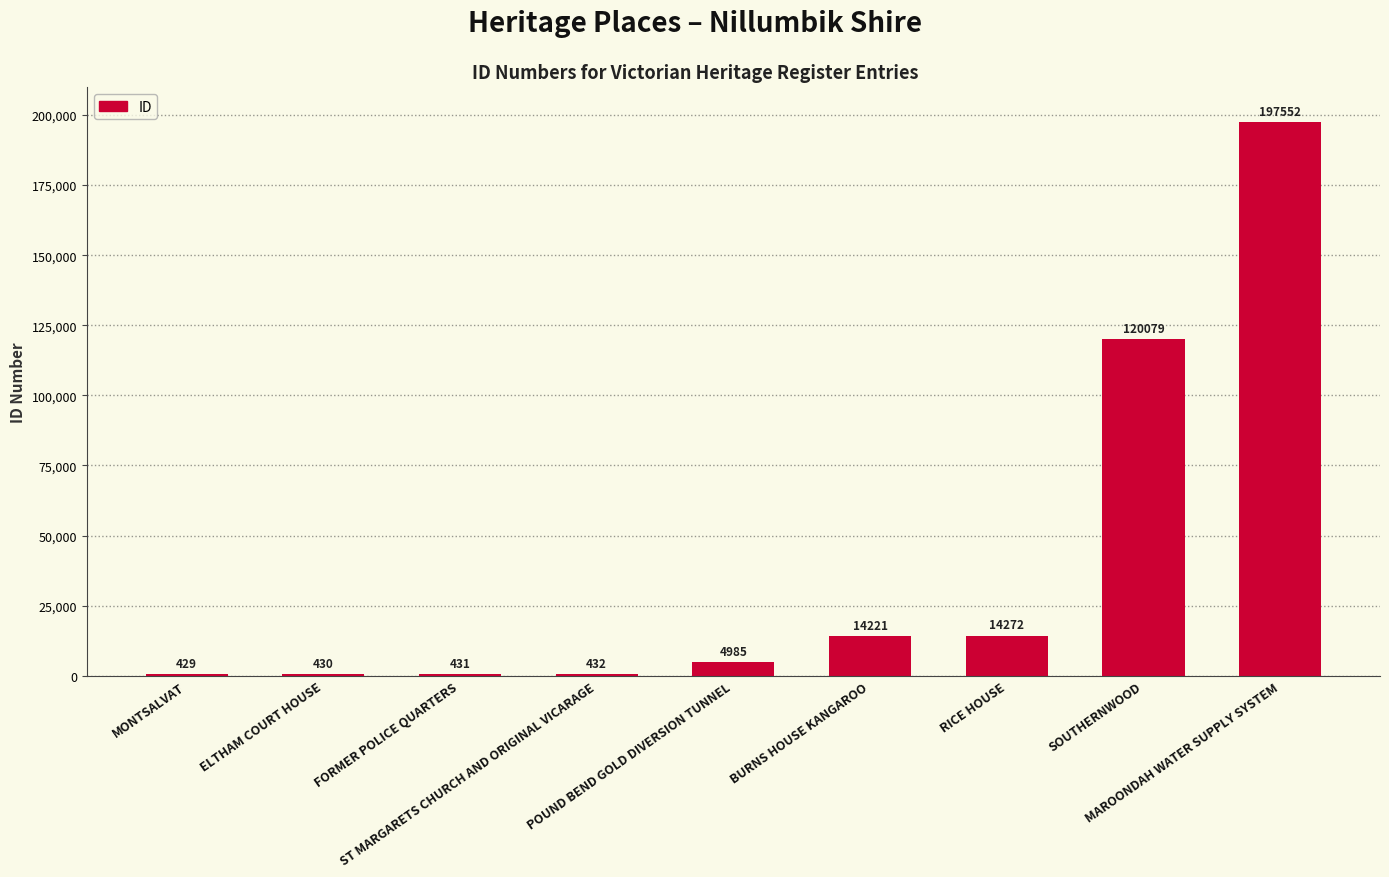

What is the ratio of the value at MONTSALVAT to the value at ELTHAM COURT HOUSE?

1.0